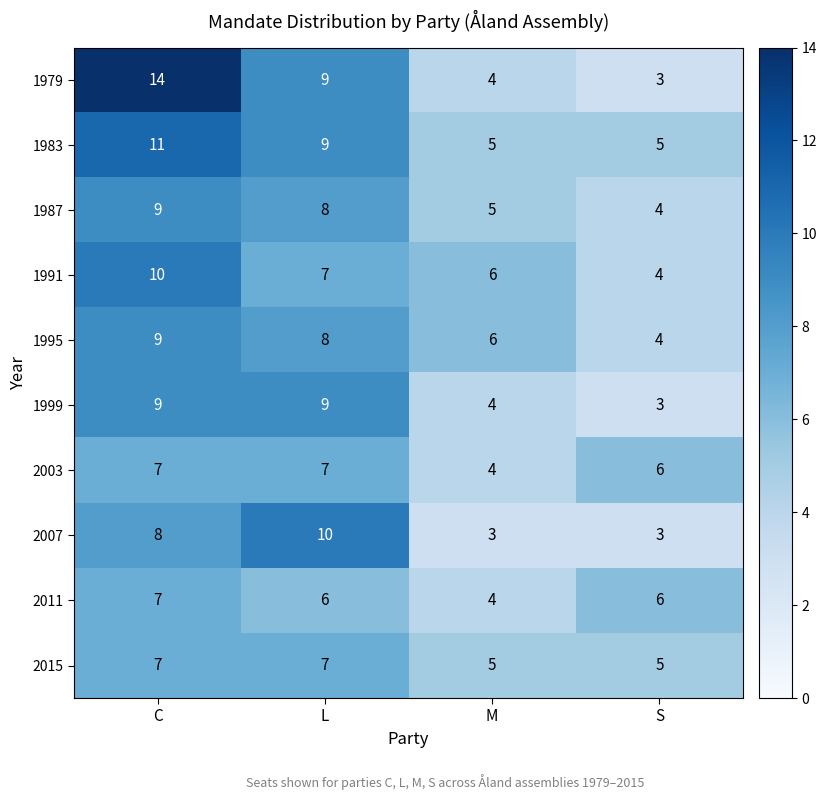

True or false: 2011 has a value of 7 at C.

True